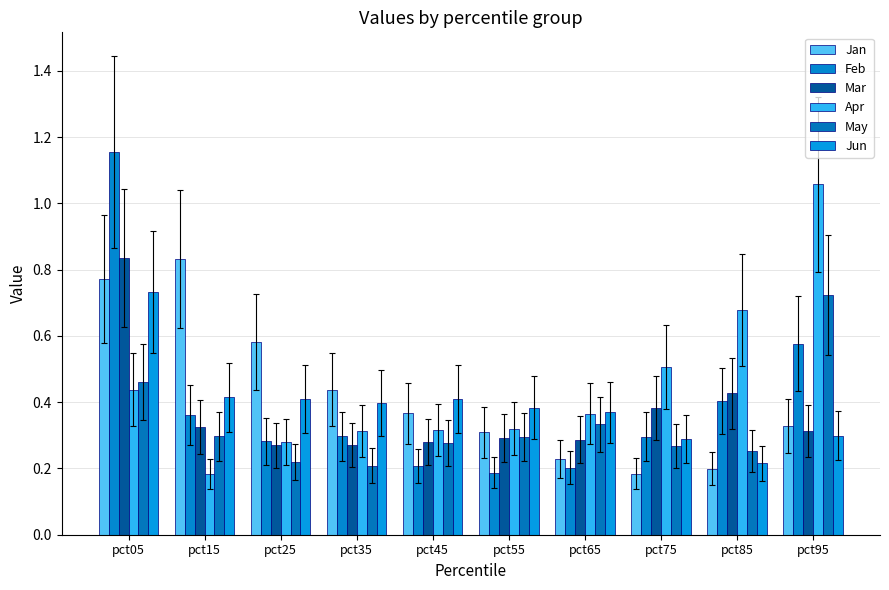

Count the number of data series in this chart.

6